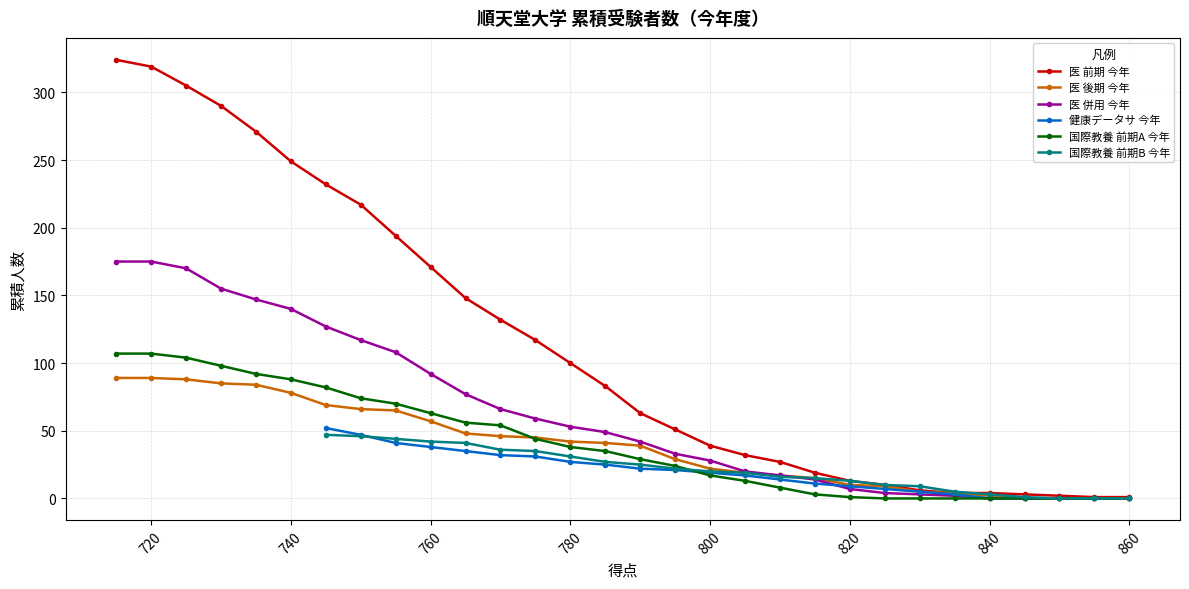

What is the maximum value shown in the chart?

324